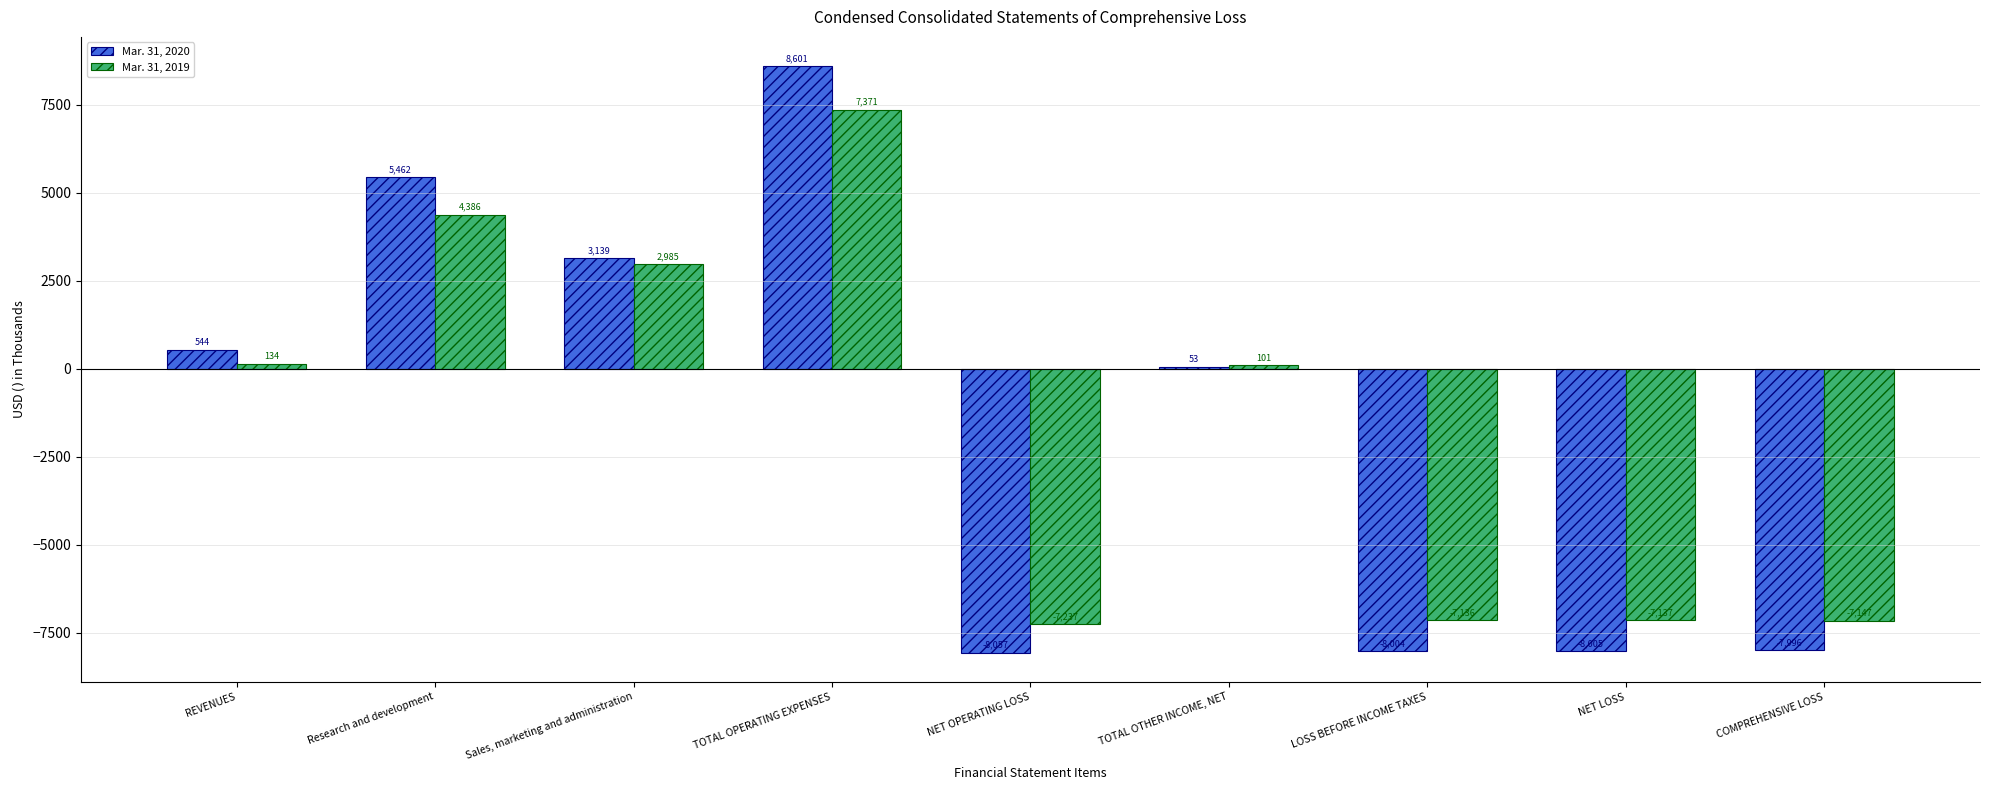

Is the value of Mar. 31, 2020 at LOSS BEFORE INCOME TAXES greater than the value of Mar. 31, 2019 at LOSS BEFORE INCOME TAXES?

No